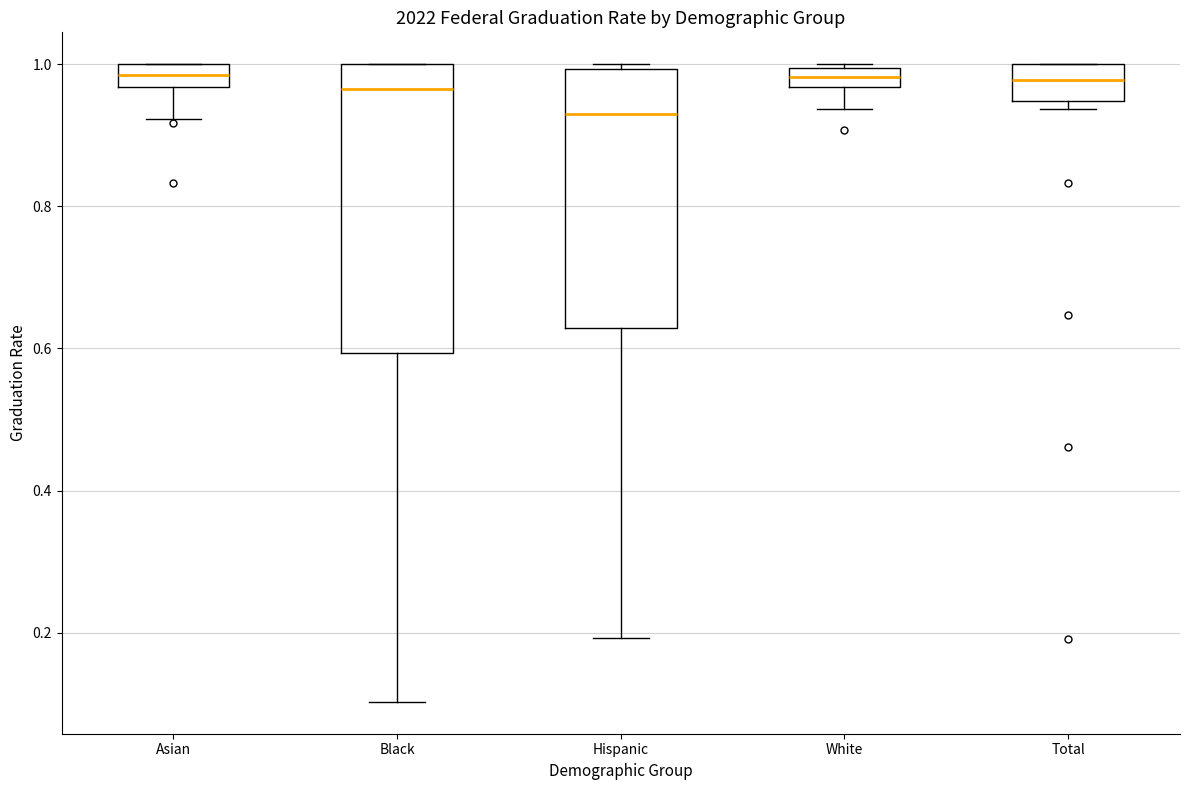

Where does the median line of the box for Black sit on the y-axis? The values are not printed on the chart, so give them approximately, as read against the axis.

0.96